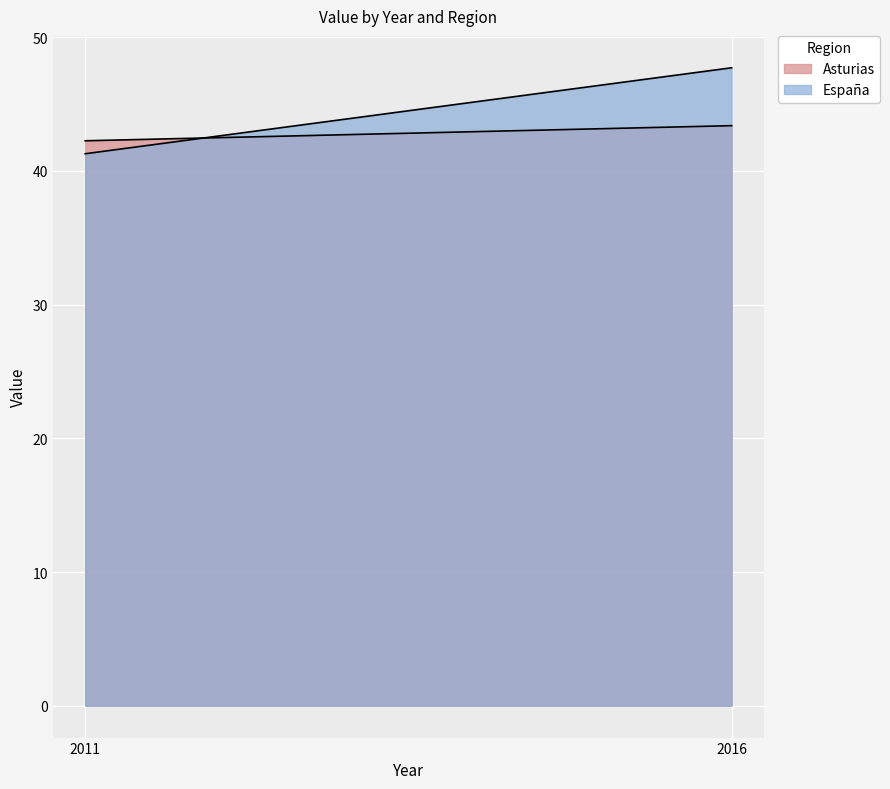

What is the highest value of the España series?

47.7